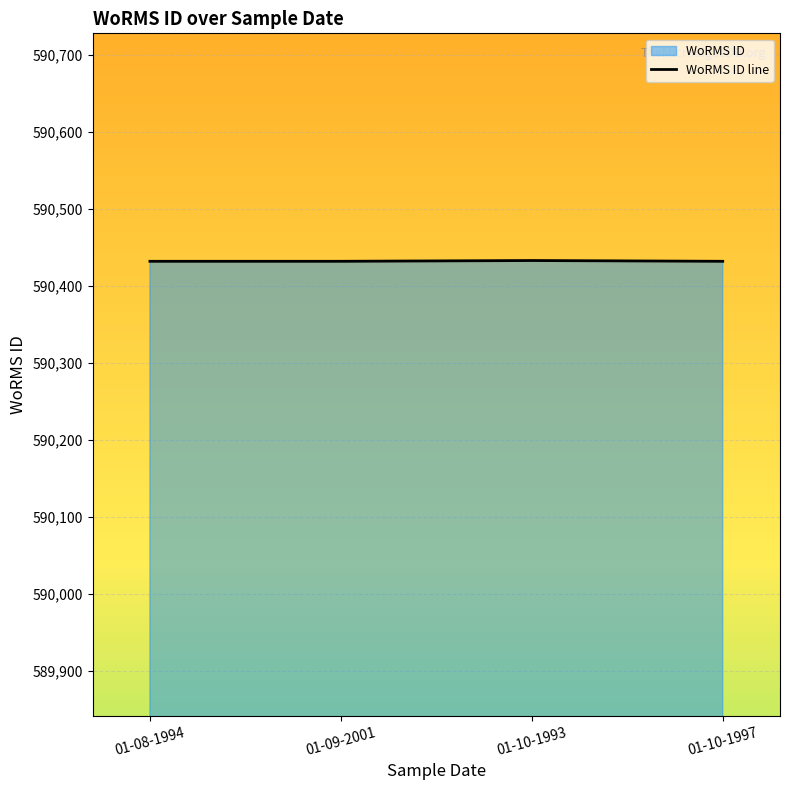

What is the average value?

590432